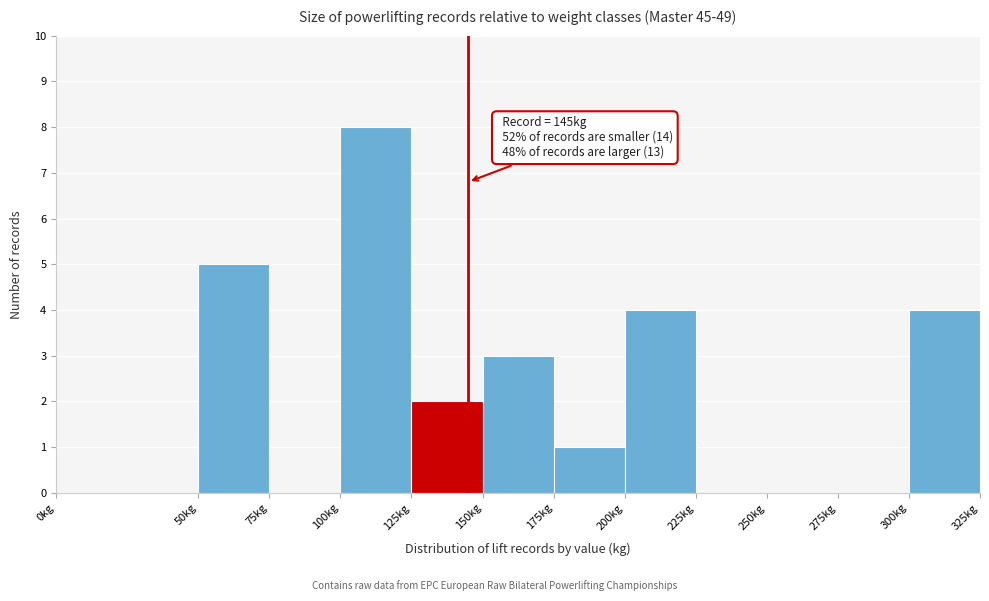

Over which range of the x-axis is the bar tallest?

100 to 125